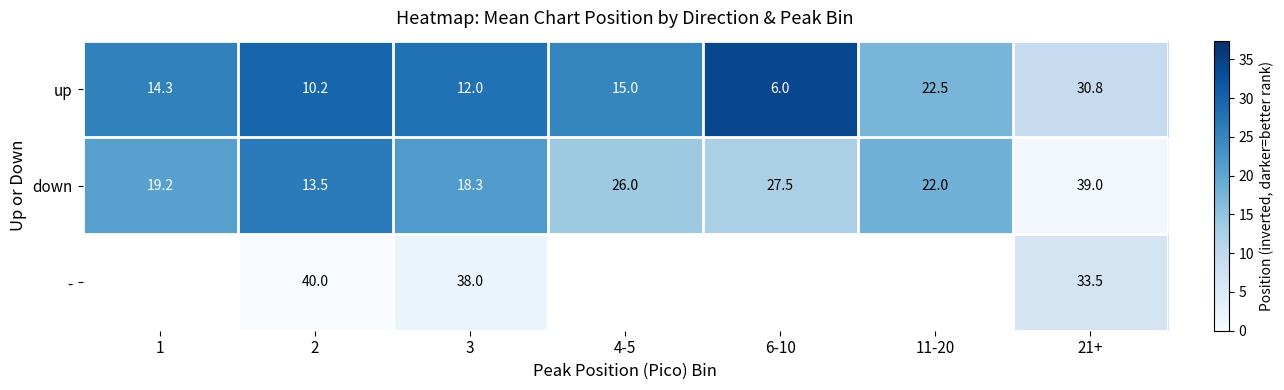

Which series changed the most between 2 and 3?

down